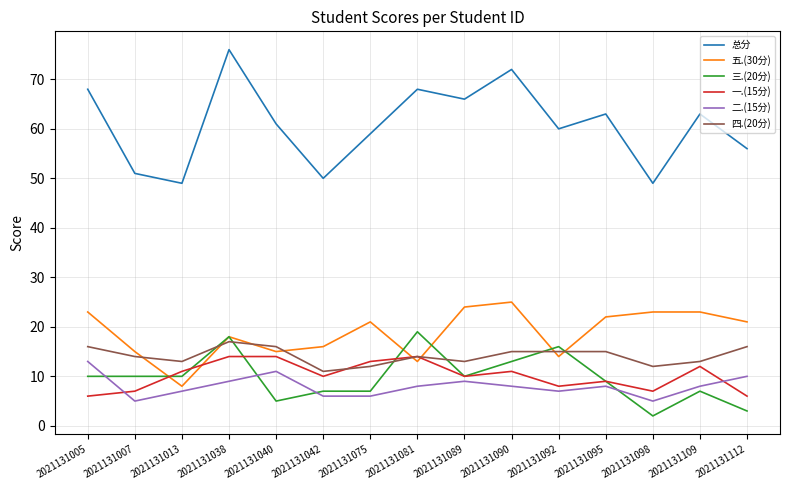

Which category has the lowest value across all series?

2021131098